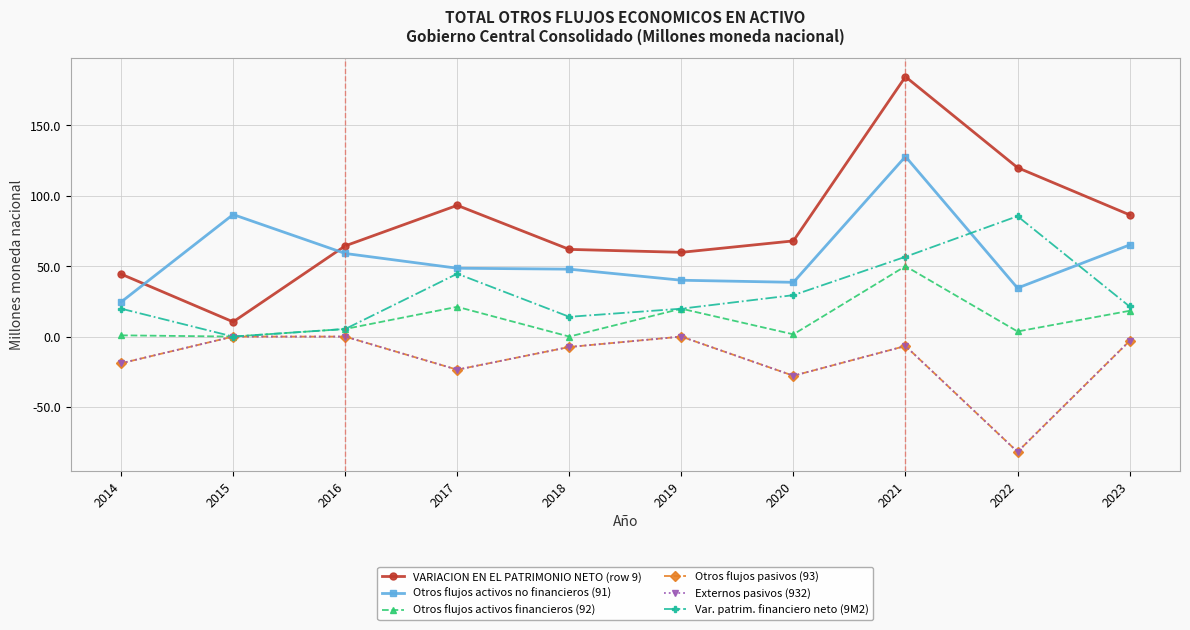

How many interior local peaks does the Otros flujos activos no financieros (91) series have?

2